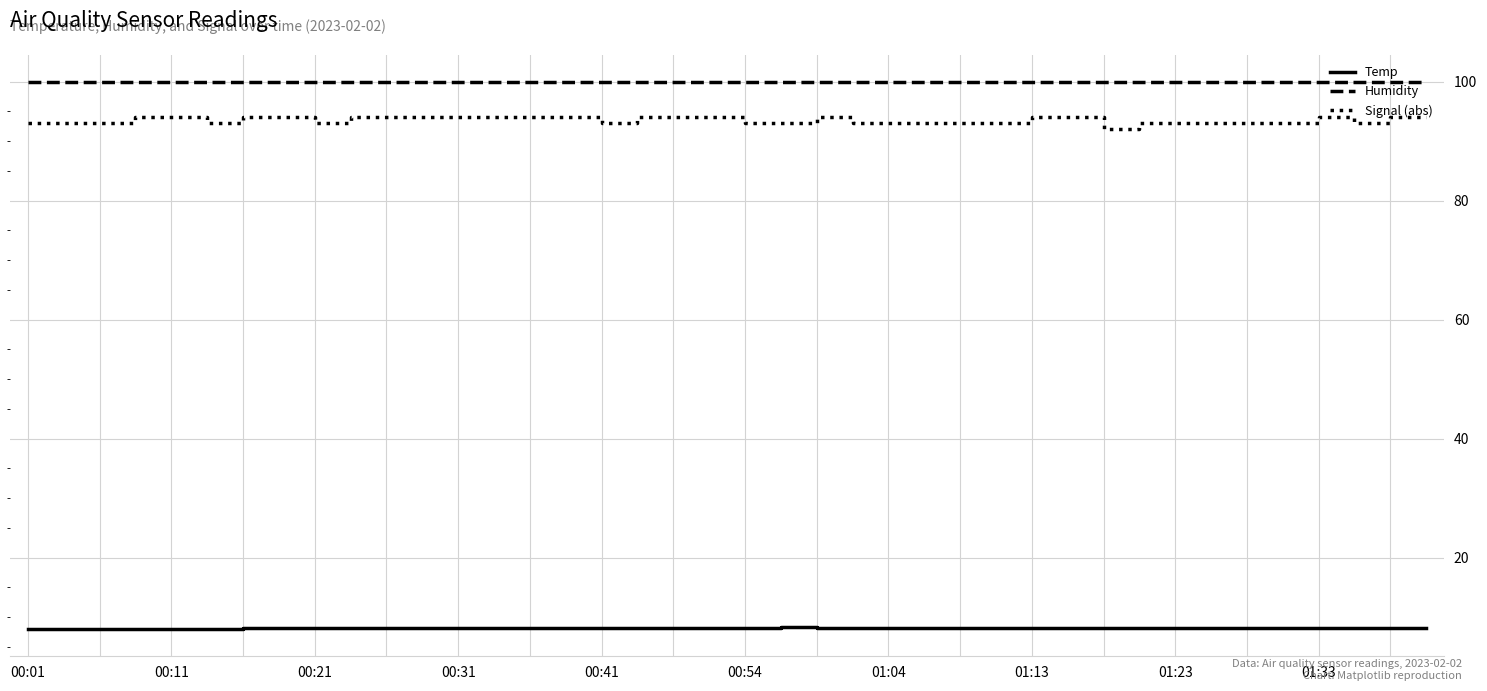

True or false: Signal (abs) and Humidity intersect in this chart.

False